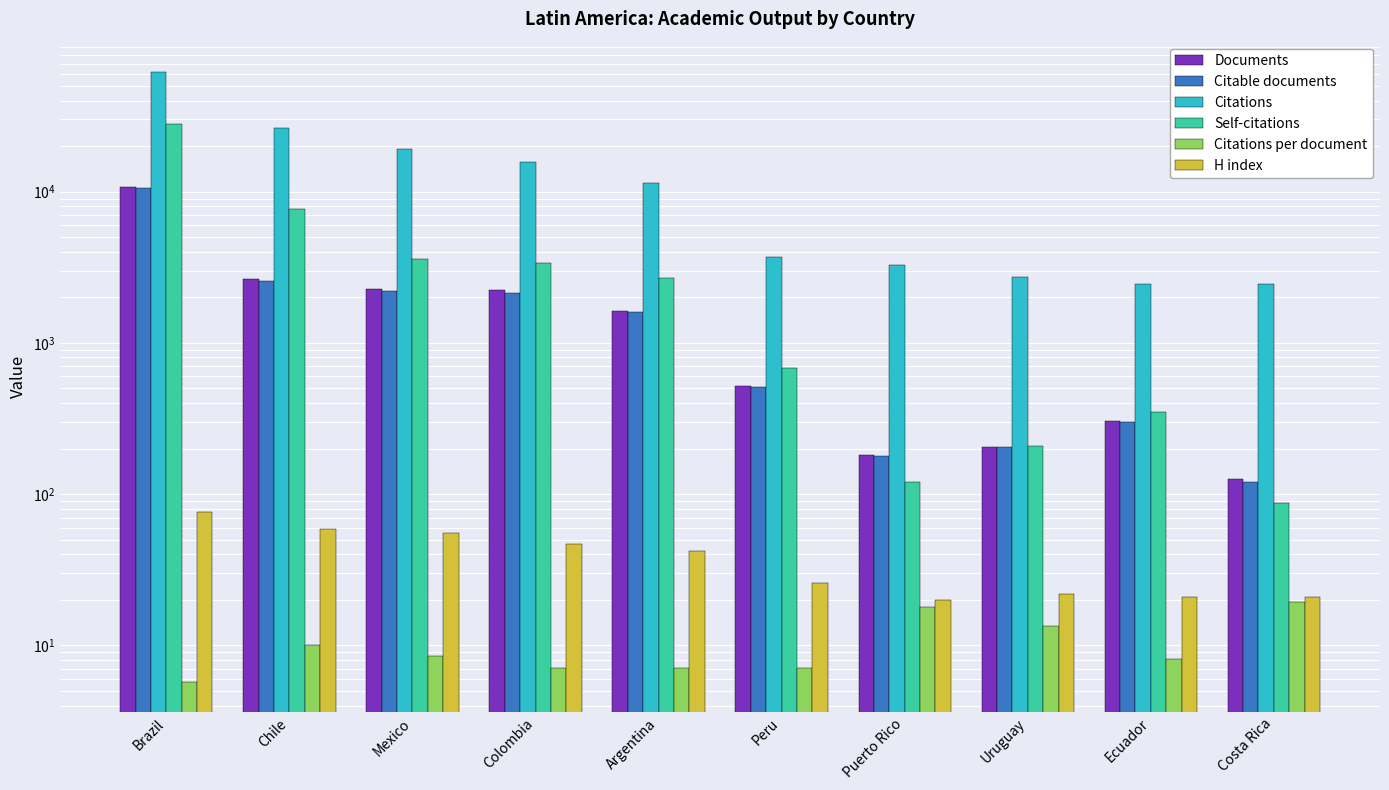

At which label is H index closest to 48?

Colombia